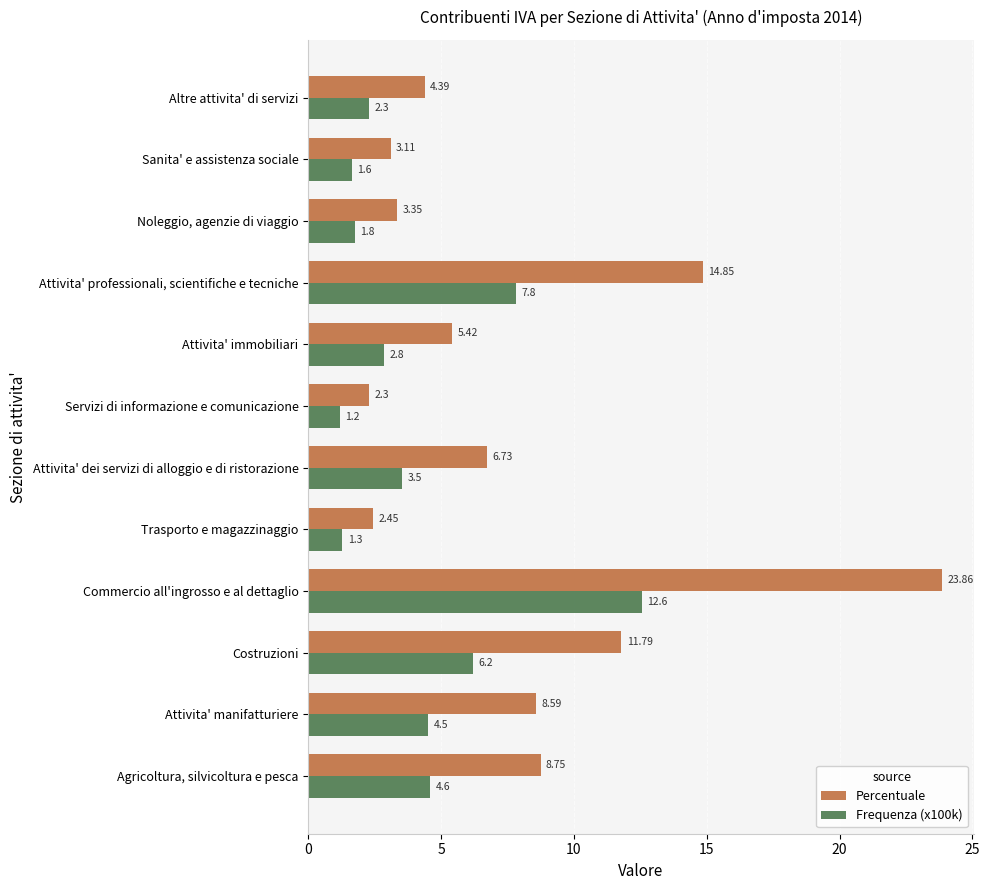

Which series has the largest range (max minus min)?

Percentuale